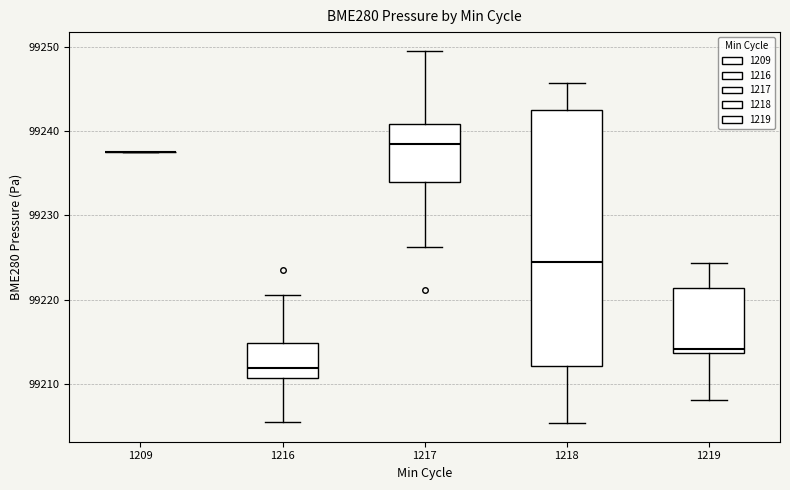

Where is the upper edge of the box at x = 1217 on the y-axis? The values are not printed on the chart, so give them approximately, as read against the axis.

99241